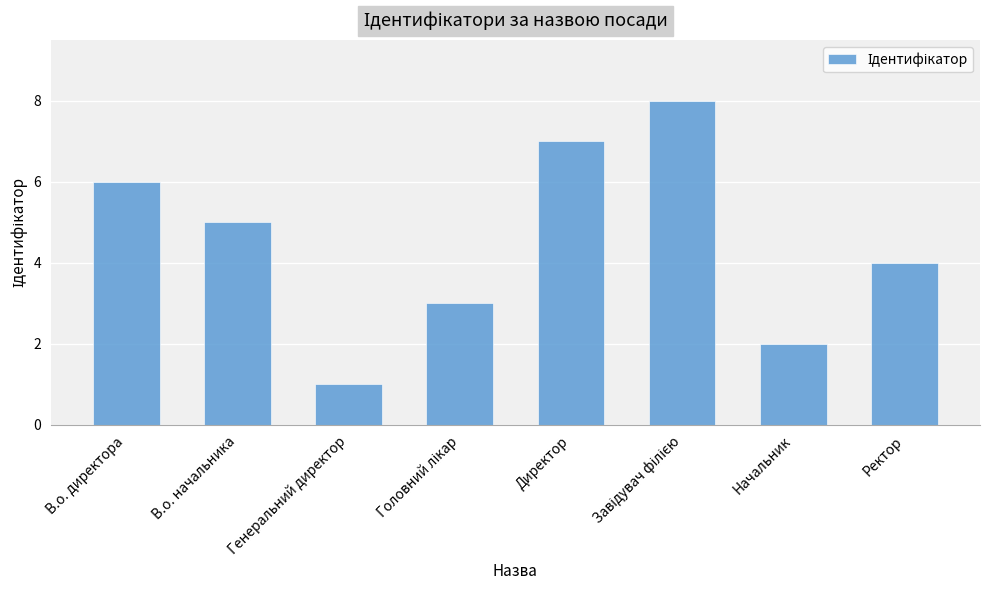

What is the value of the 7th bar from the left?

2